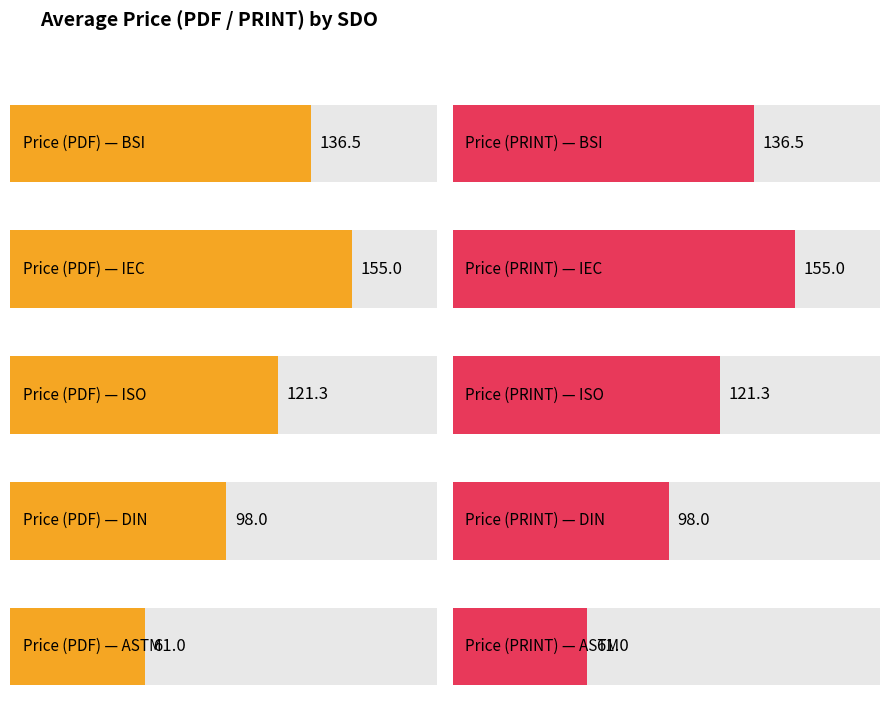

How many data points does each series have?

5